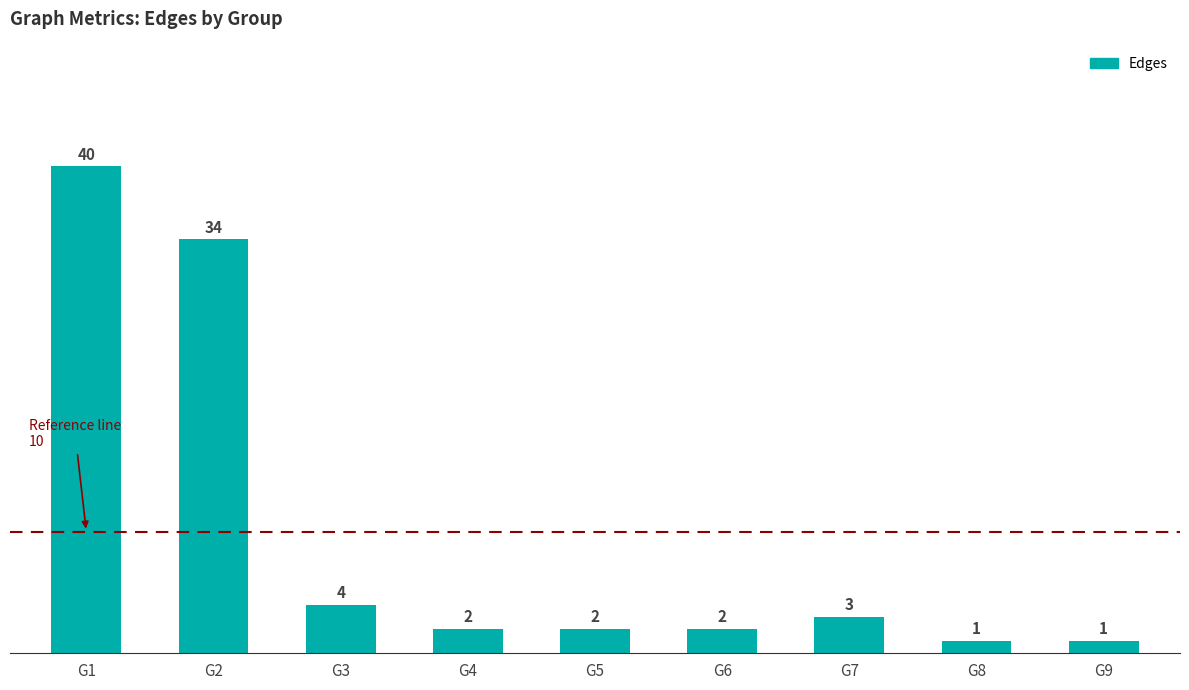

How many bars are there in total?

9